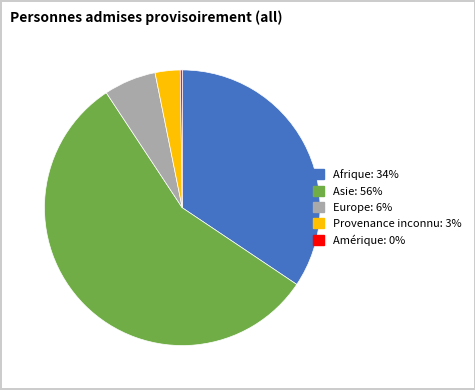

Is there a majority slice in this chart?

Yes